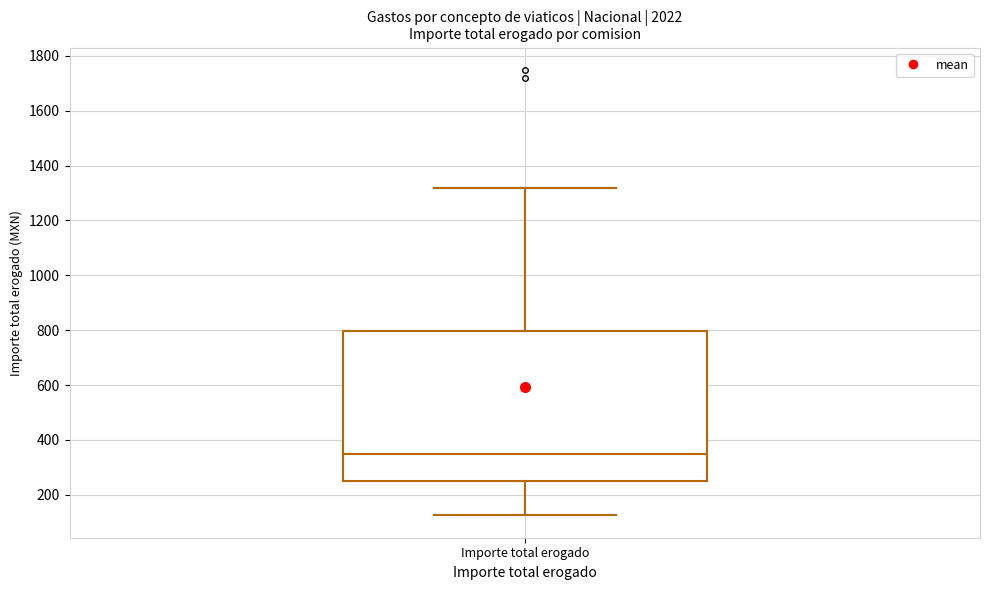

Transcribe this box plot: give where the median line is, the range the box spans, and where the two whiskers end, as read against the y-axis. The values are not printed on the chart, so give them approximately, as read against the axis.

median 340, box 260 to 800, whiskers 120 to 1320